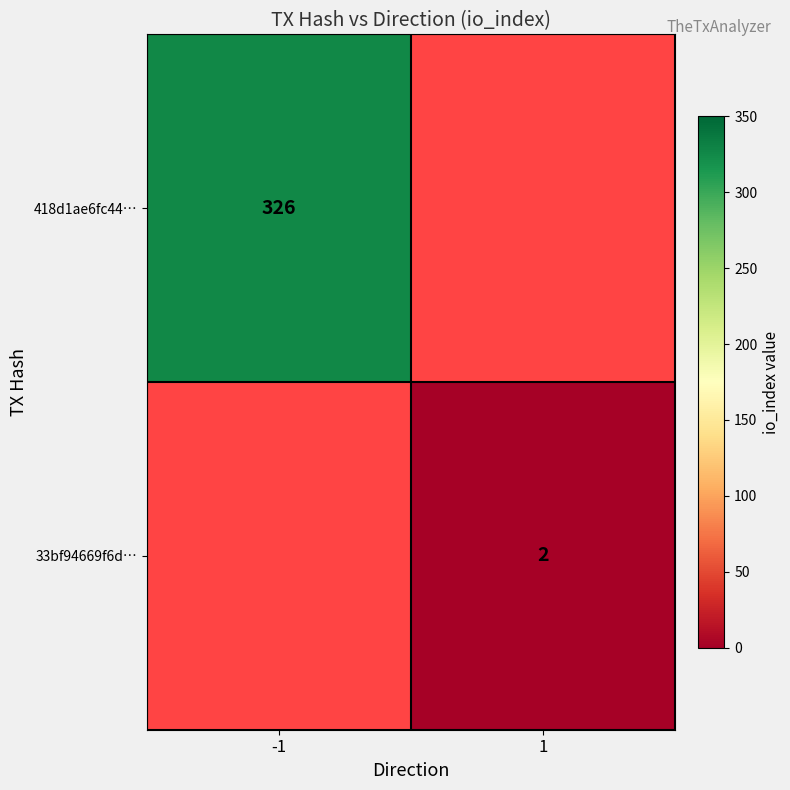

Which label corresponds to the smallest value in the chart?

1